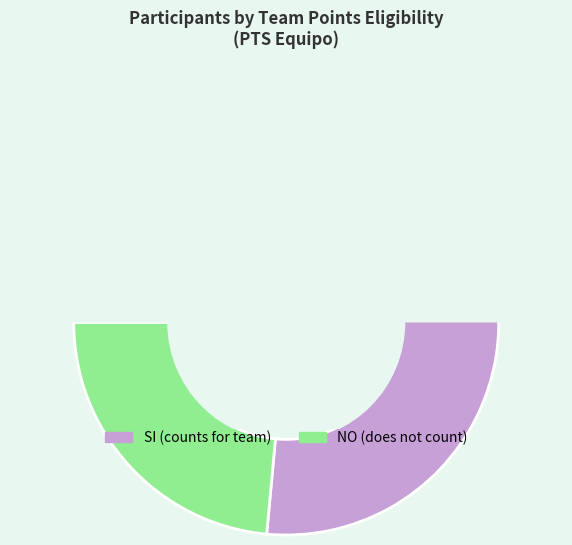

Which category has the biggest portion of the pie?

SI